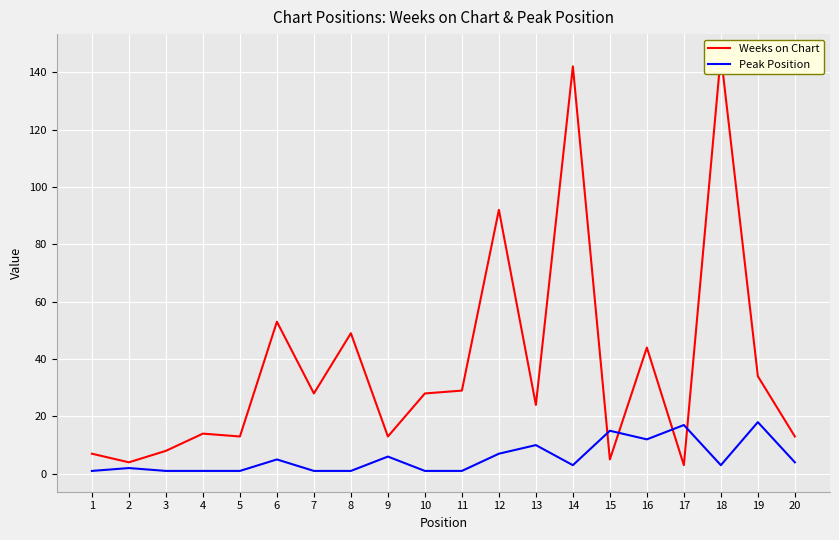

After their last crossing, which series has the higher values: Weeks on Chart or Peak Position?

Weeks on Chart